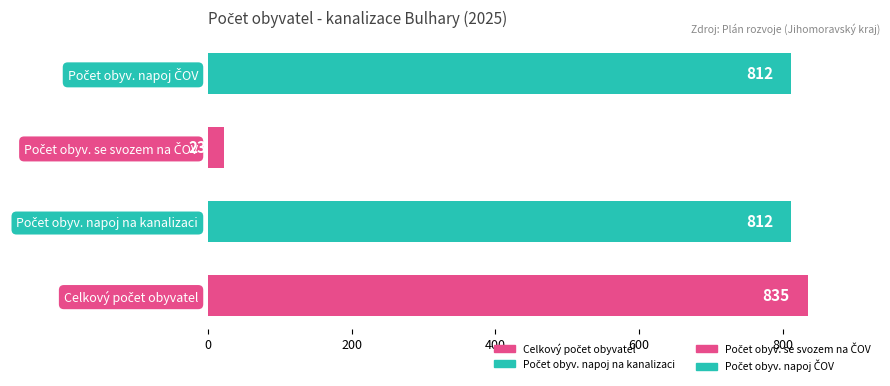

Reading bottom to top, extract all data points from this chart.

835	812	23	812